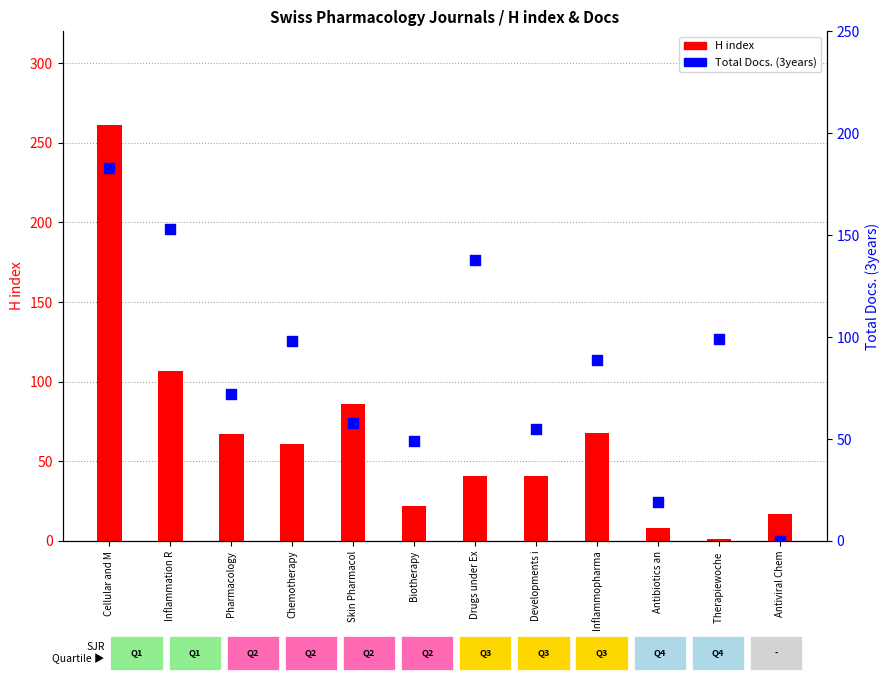

What is the total value across all series at Therapiewoche ?

100